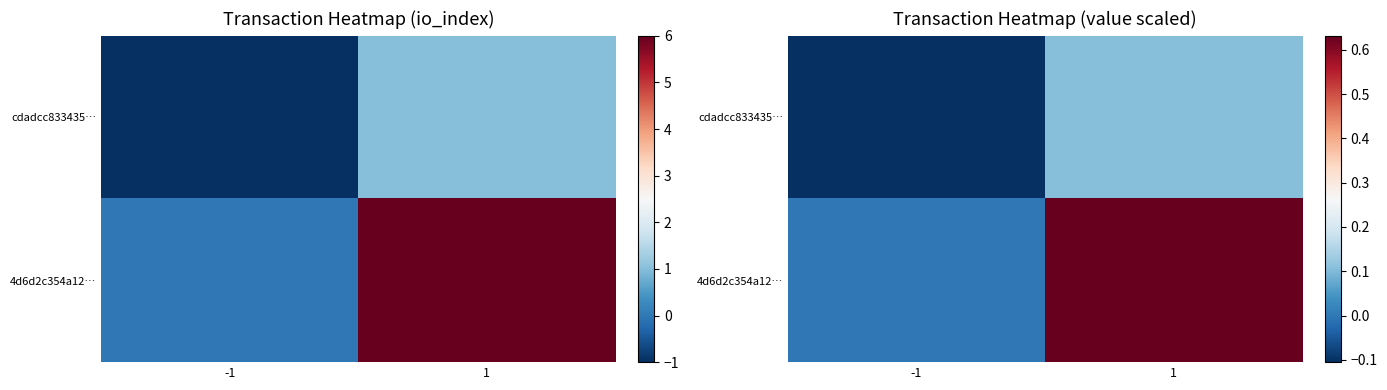

What is the difference between the highest and lowest values at -1?

0.1